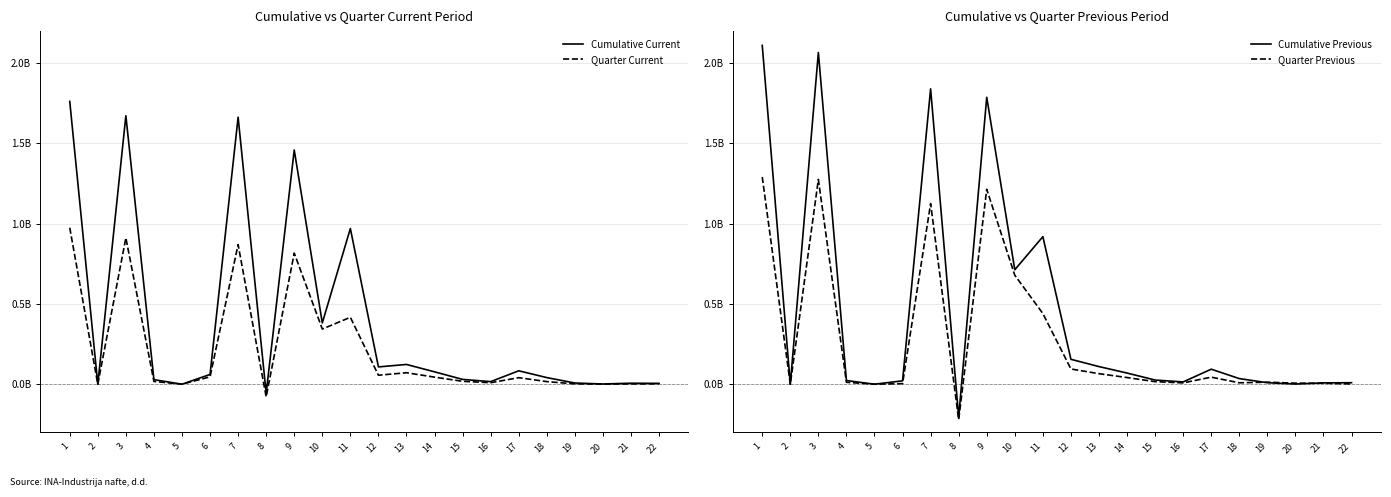

What is the value of the Cumulative Previous point at the 6th from the left?

21100000